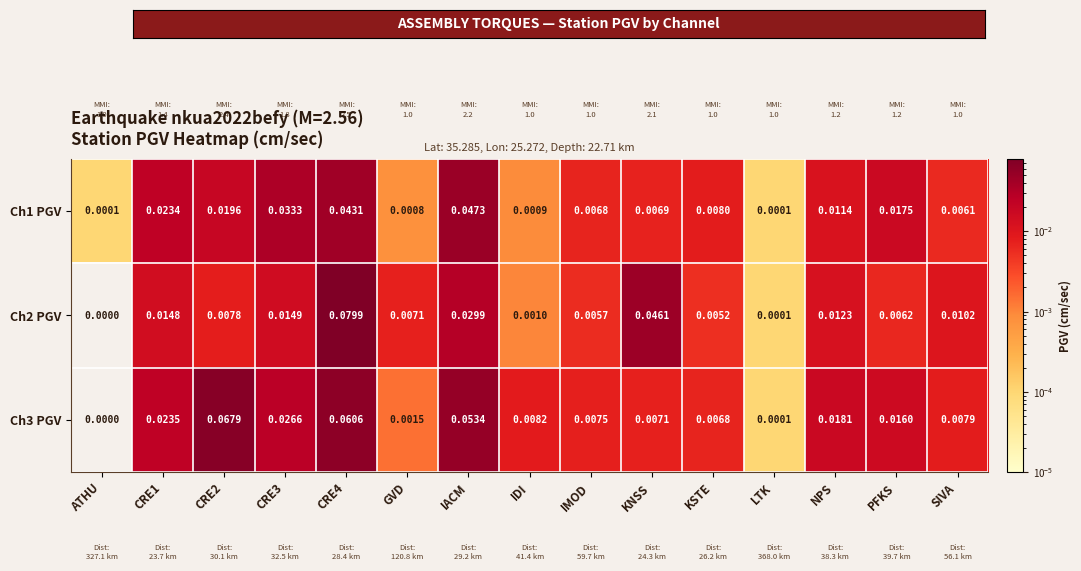

Which series changed the most between GVD and KNSS?

Ch2 PGV